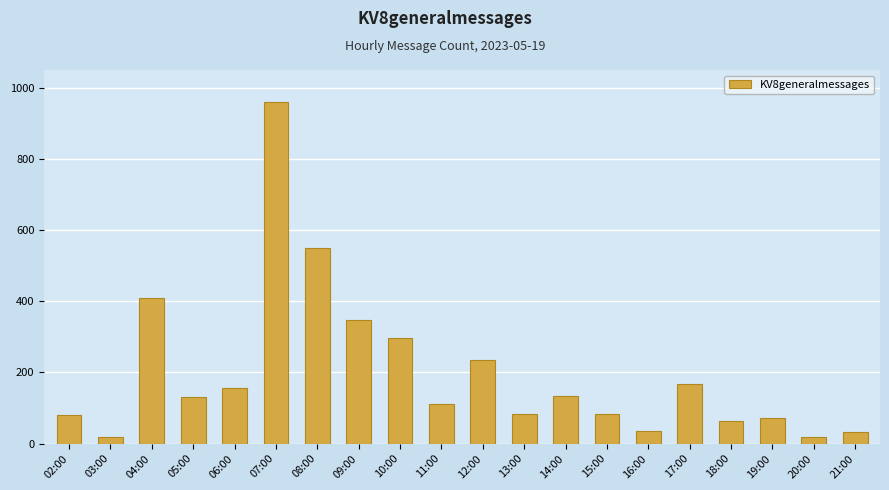

What is the change in value from 05:00 to 07:00?

+829